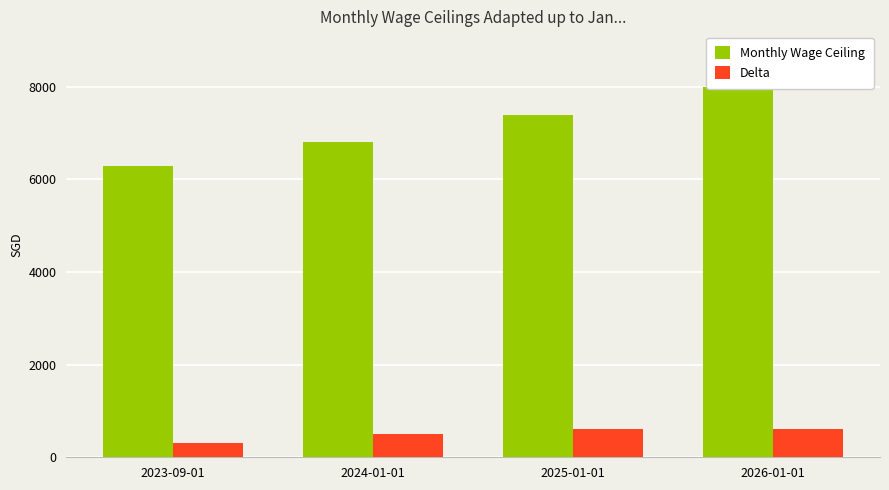

At which label does Monthly Wage Ceiling first exceed 7400?

2026-01-01